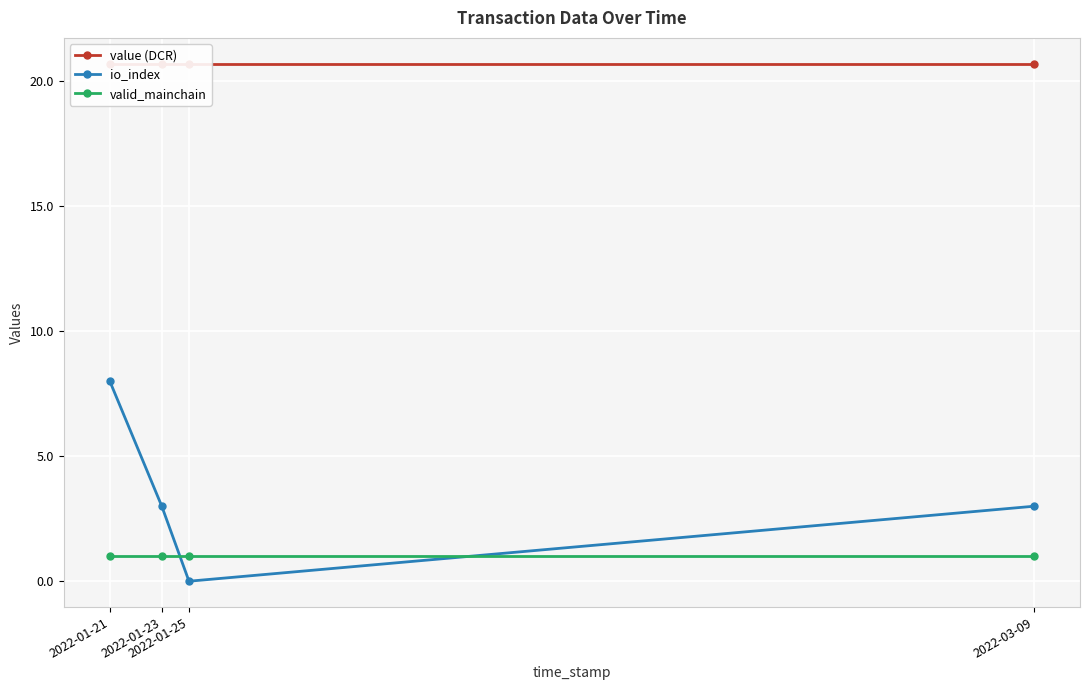

True or false: valid_mainchain has a value of 1.0 at 2022-01-23.

True